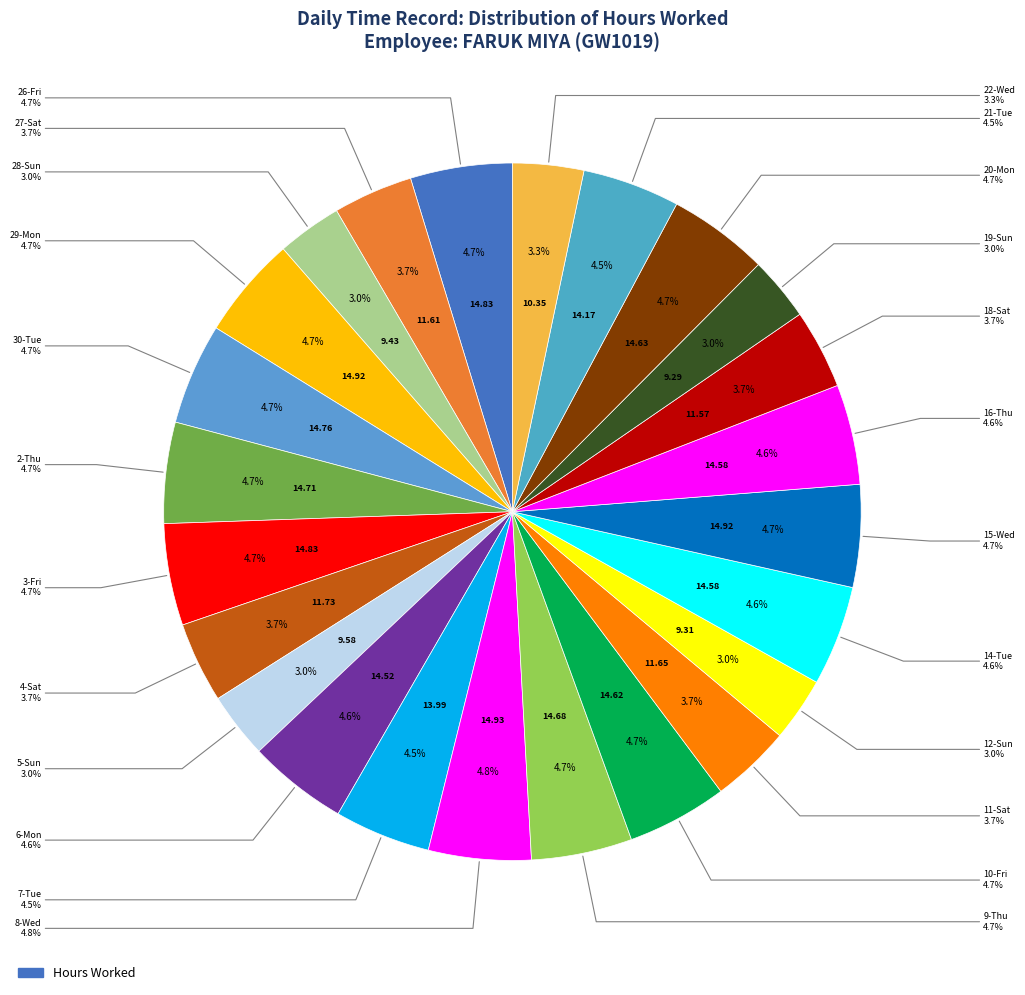

To the nearest percent, what is the average slice percentage?

4%